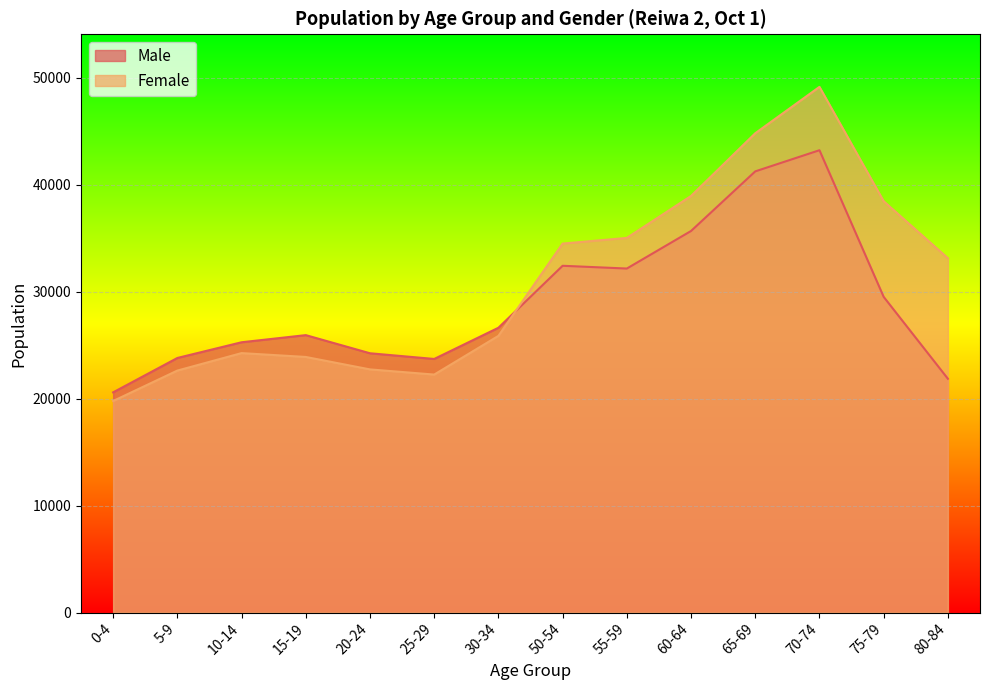

At which label does Female first exceed 33131?

50-54